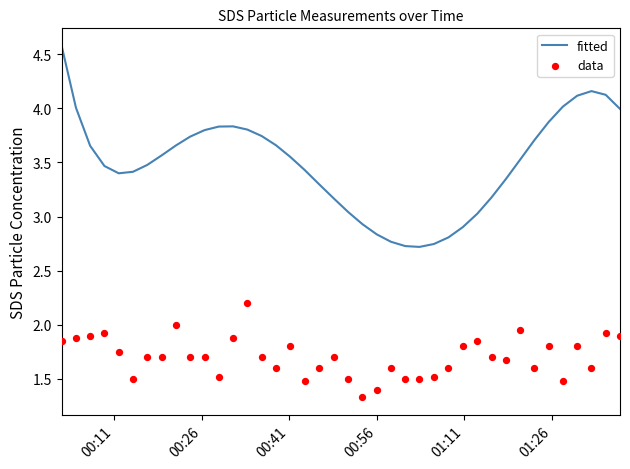

Which series reaches the maximum Y coordinate?

fitted